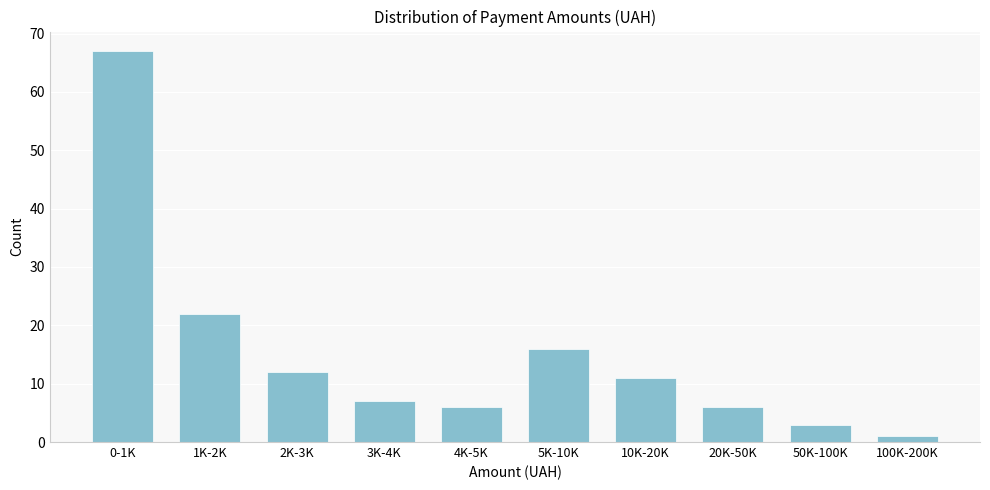

Reading left to right, what are all the values shown in this chart?

67	22	12	7	6	16	11	6	3	1